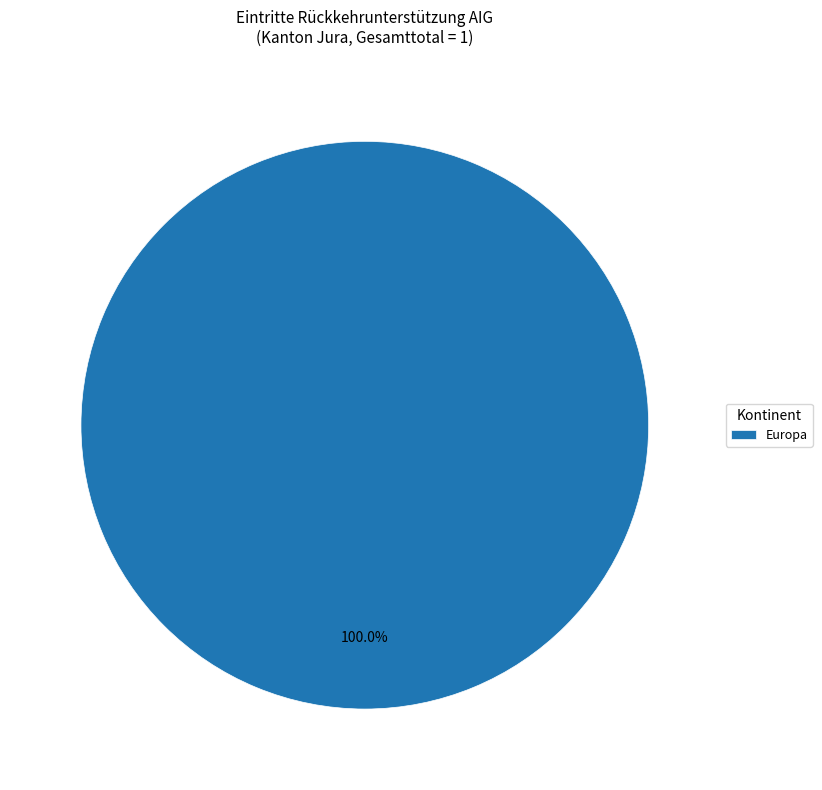

Which slice represents more than half of the pie?

Europa